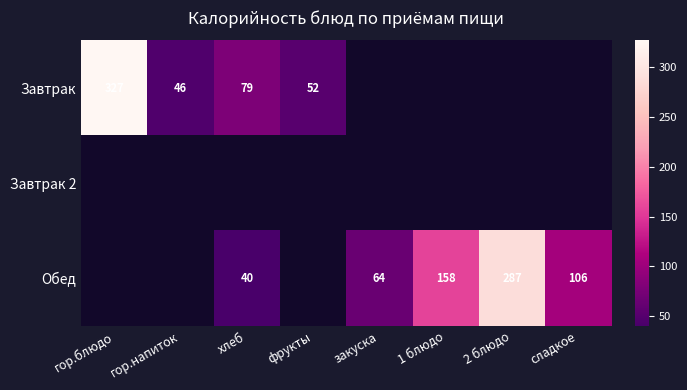

What is the greatest value displayed?

327.0